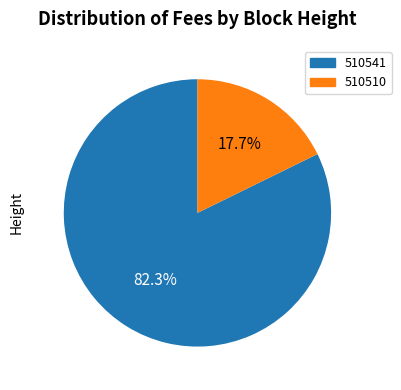

Is the sum of 510541 and 510510 greater than half?

Yes